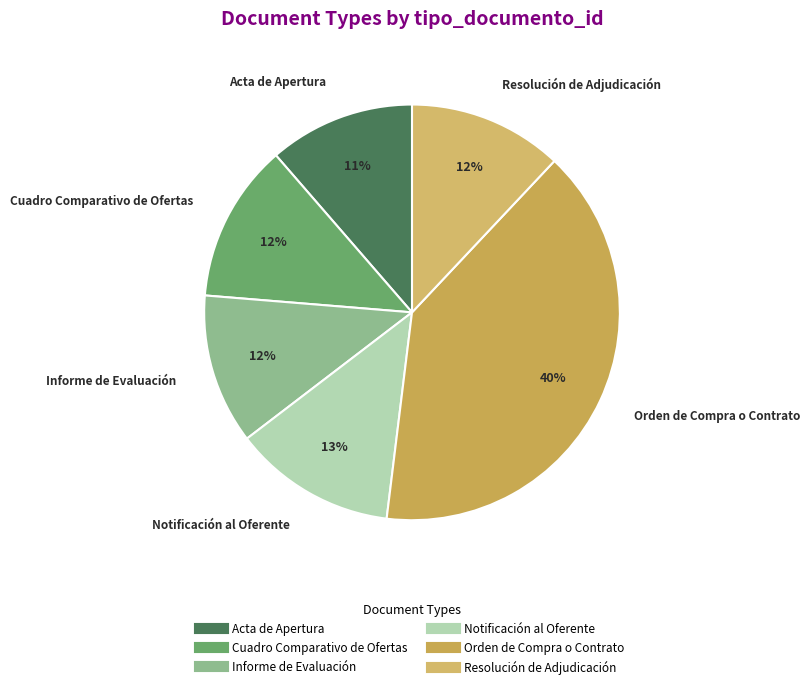

Is Resolución de Adjudicación the majority of the pie?

No